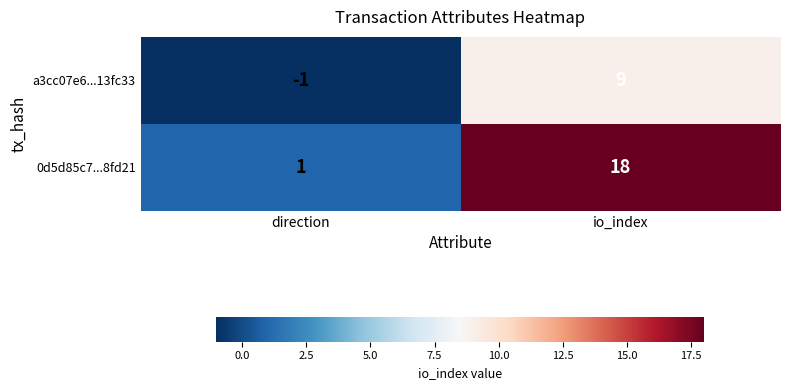

What is the sum of all a3cc07e6...13fc33 values?

8